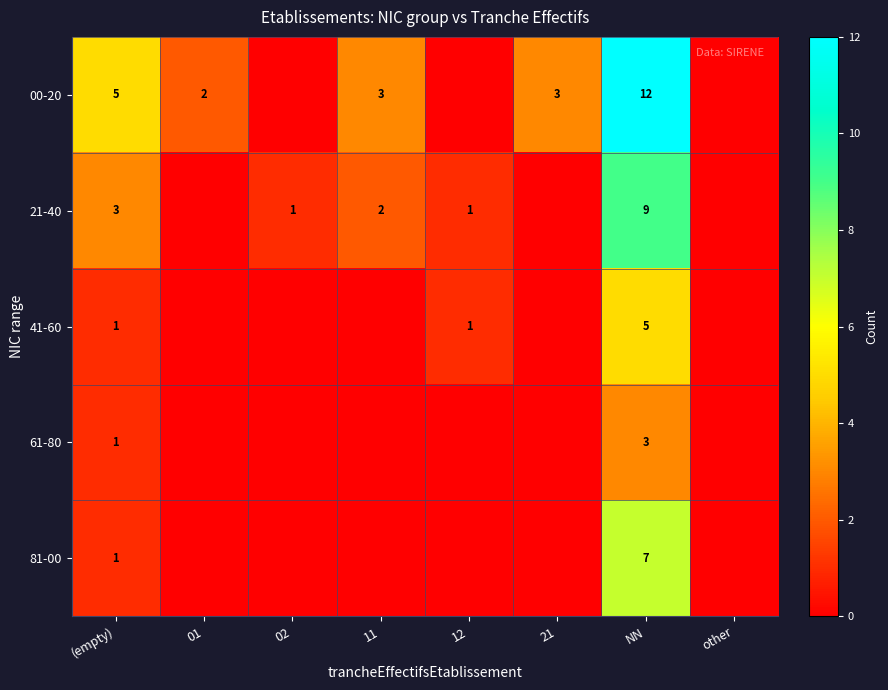

The 21-40 series shows 1 at 02. True or false?

True